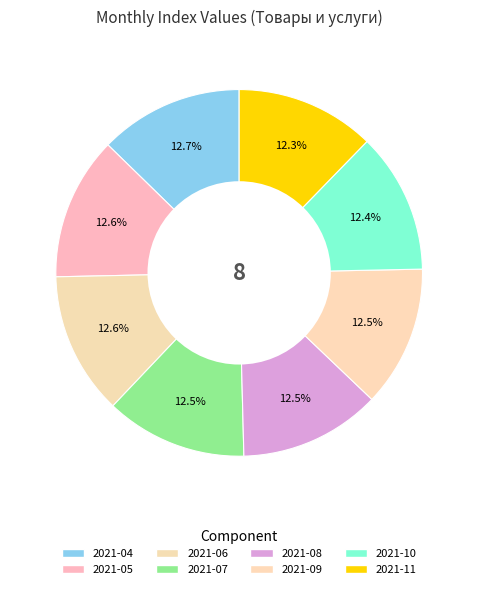

Count the number of slices in the pie.

8